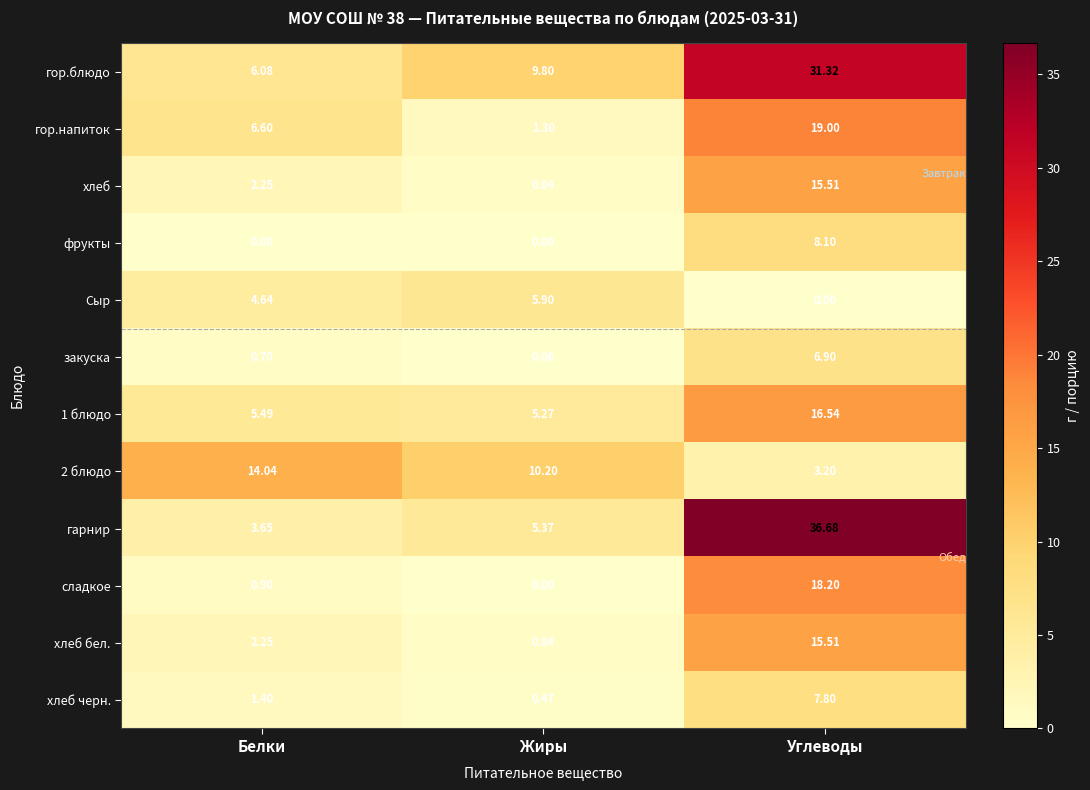

Between Белки and Углеводы, which series saw the biggest shift?

гарнир